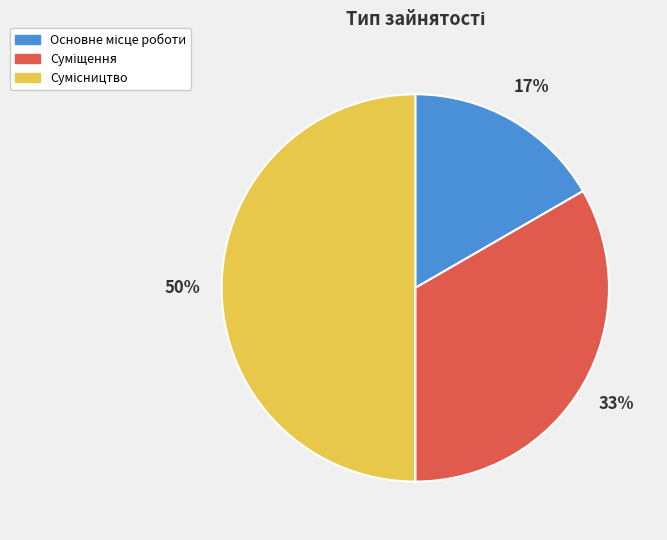

To the nearest percent, what is the difference between the largest and smallest slice percentages?

33%